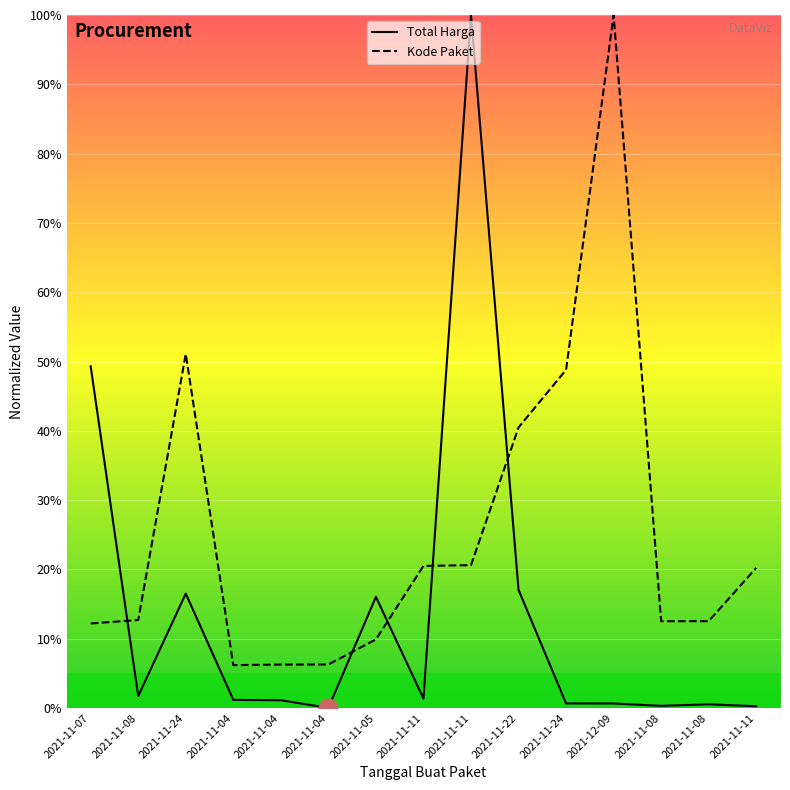

What are all the series names shown in the legend?

Total Harga, Kode Paket